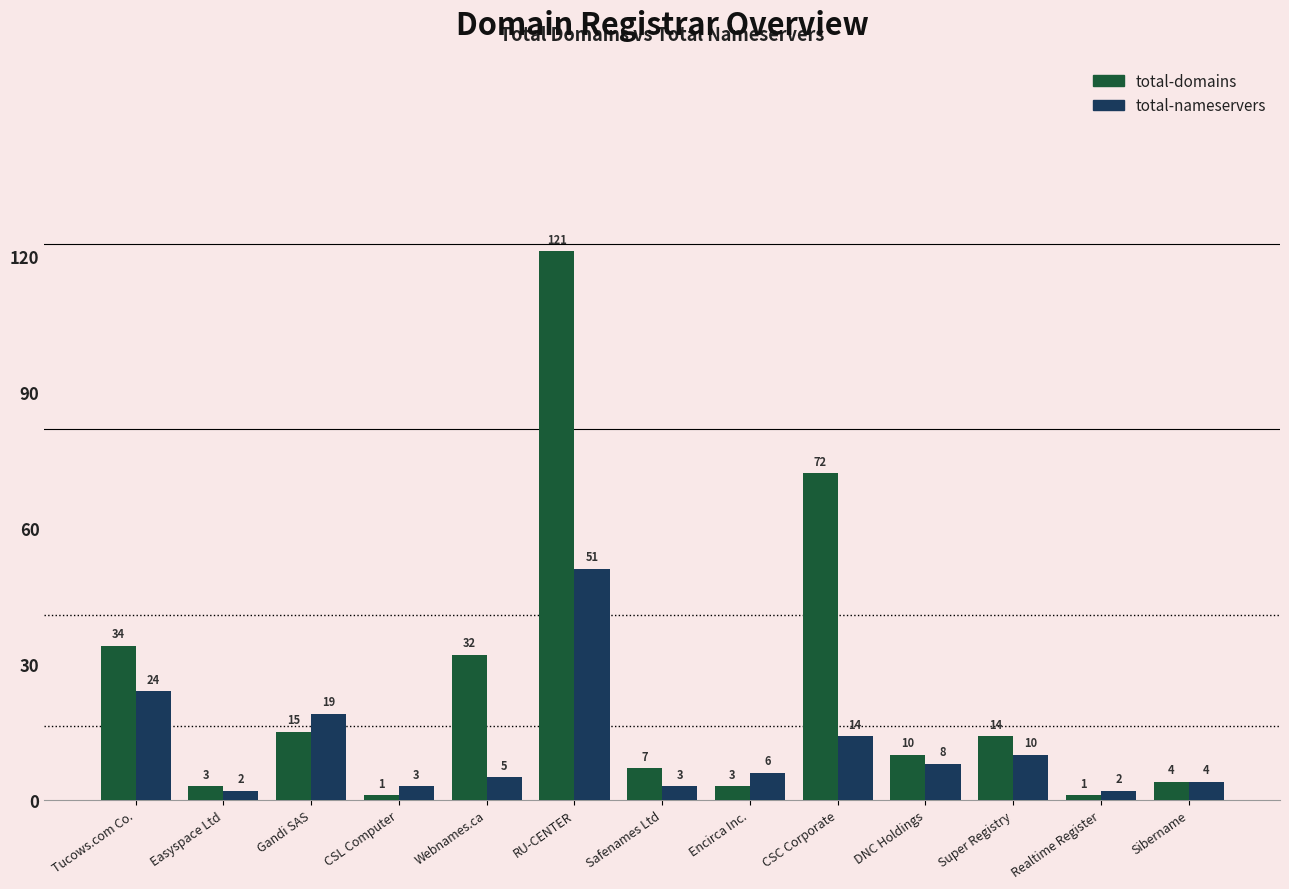

What is the difference between the second highest and second lowest values in the total-nameservers series?

22